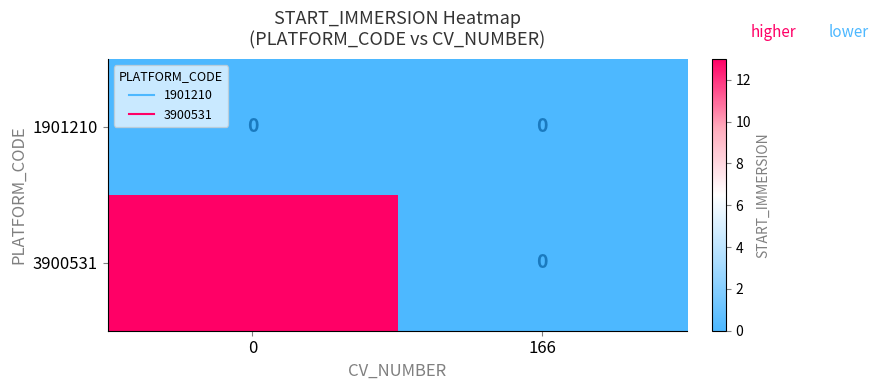

Which series changed the most between 0 and 166?

3900531